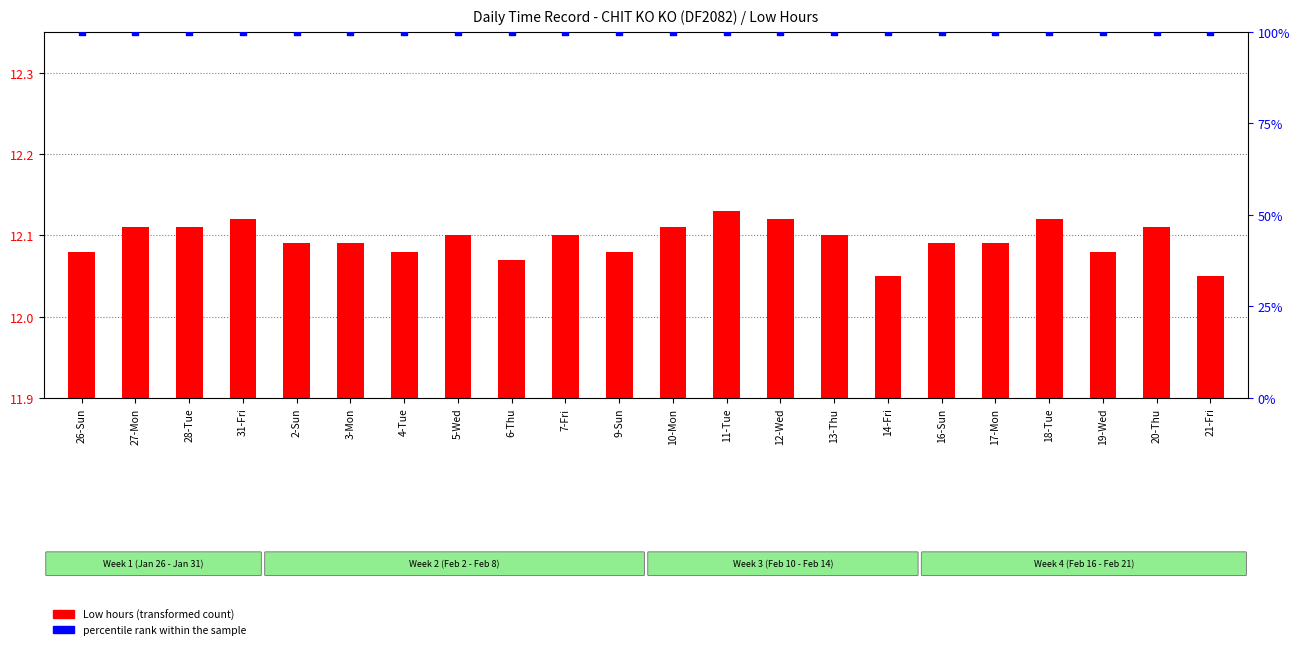

Which series contains the highest Y value?

percentile rank within the sample